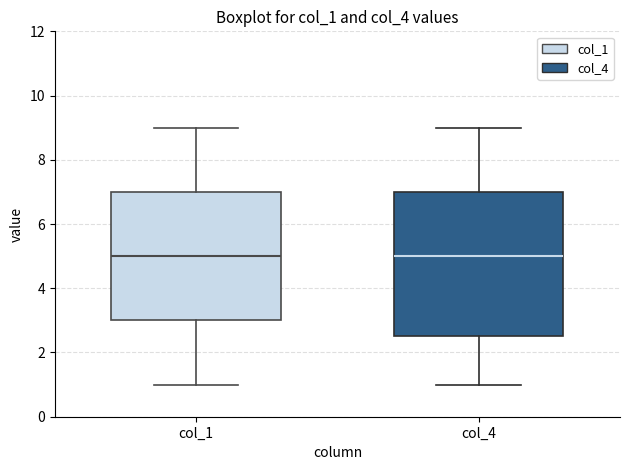

Reading left to right, transcribe this box plot: for each box, give where its median line is, the range the box spans, and where its two whiskers end, as read against the y-axis. The values are not printed on the chart, so give them approximately, as read against the axis.

col_1: median 5.0, box 3.0 to 7.0, whiskers 1.0 to 9.0
col_4: median 5.0, box 2.6 to 7.0, whiskers 1.0 to 9.0